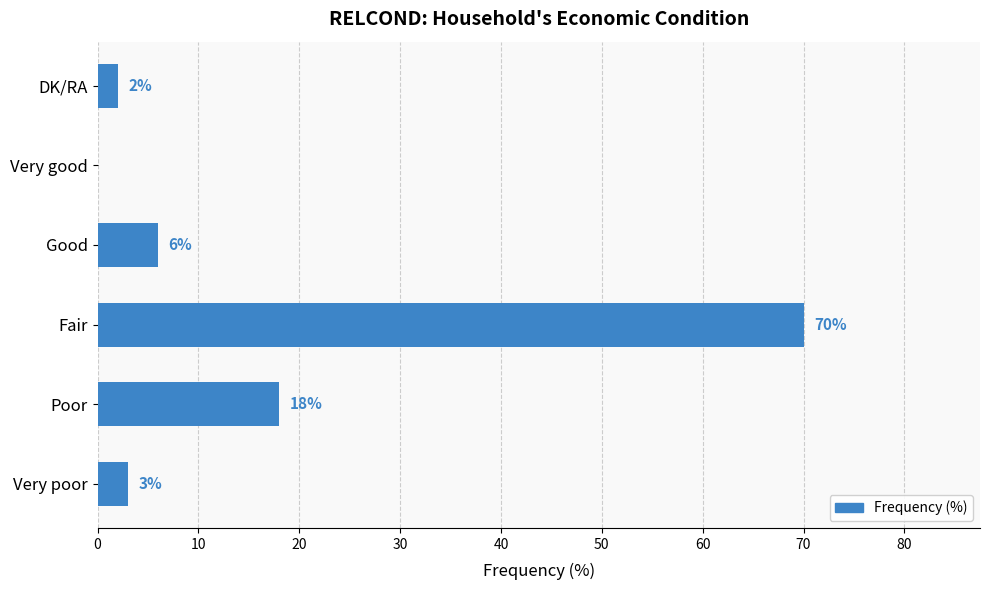

What is the sum of the values at DK/RA and Poor?

20